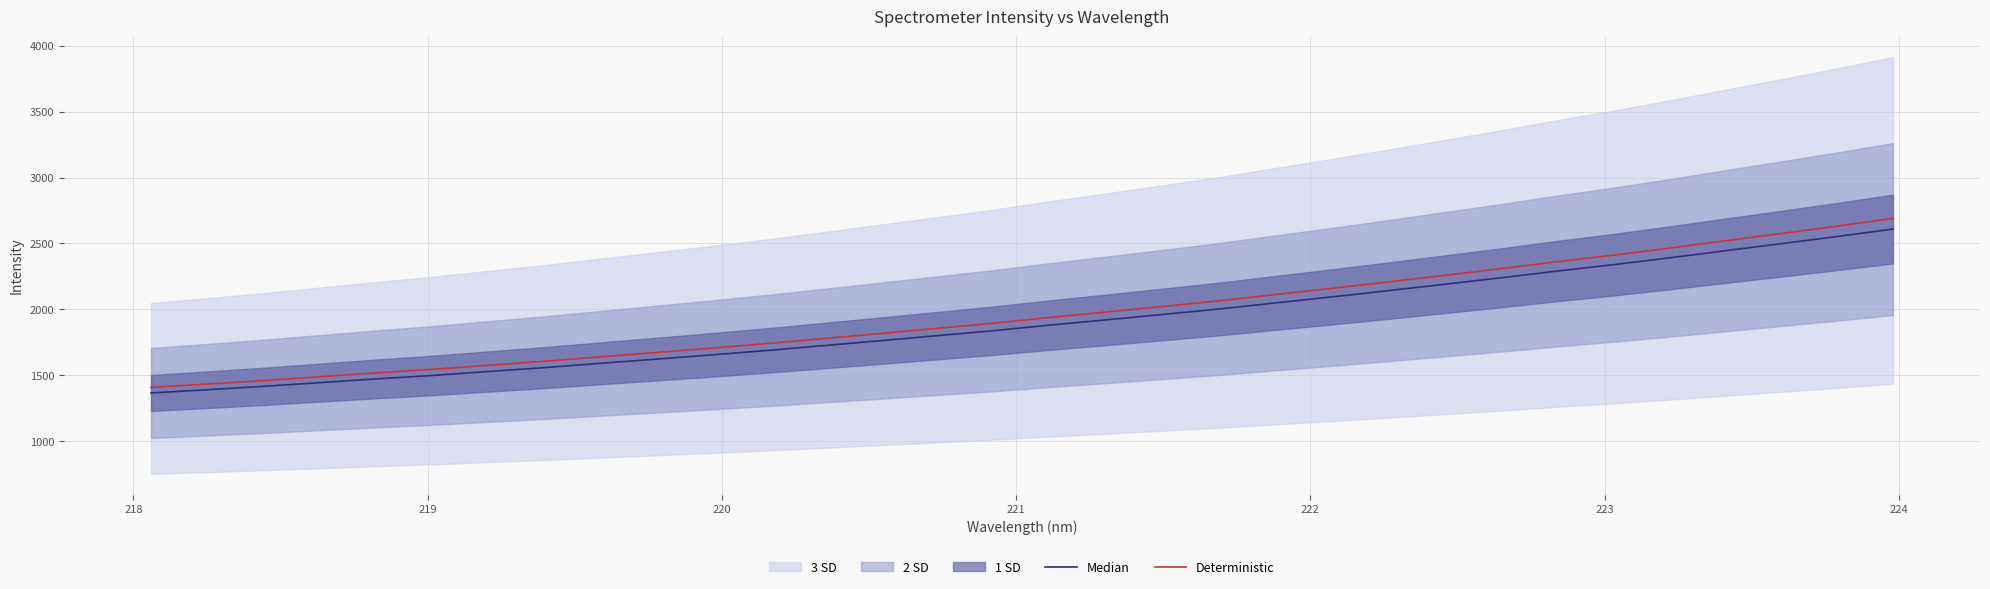

What is the minimum value for Deterministic?

1407.4